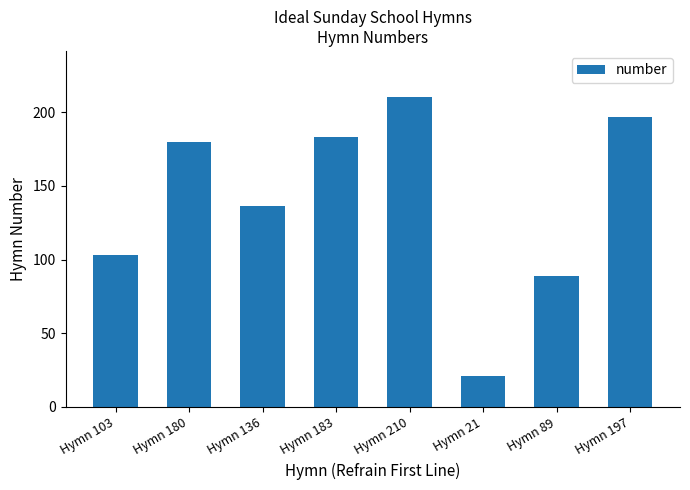

Is it true that the value at Hymn 210 is 143?

False